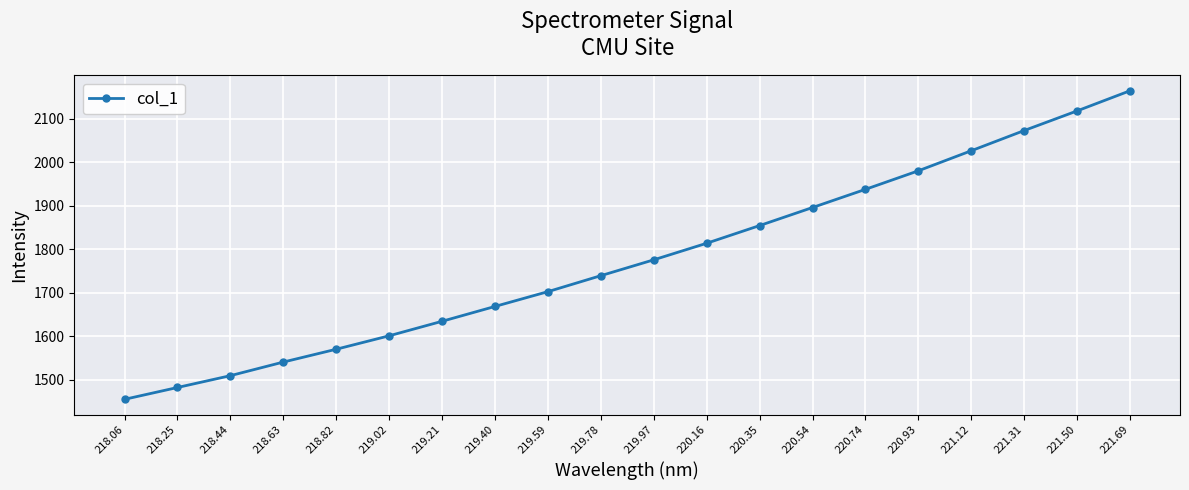

The chart shows a value of 2342.2 at 218.63. True or false?

False